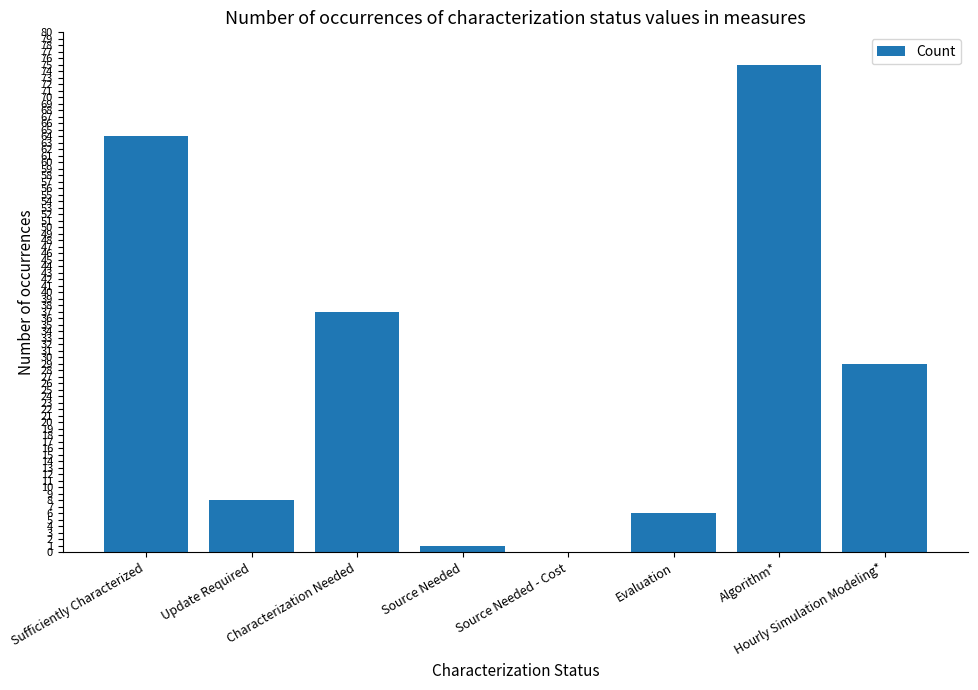

Which category has the highest value across all series?

Algorithm*